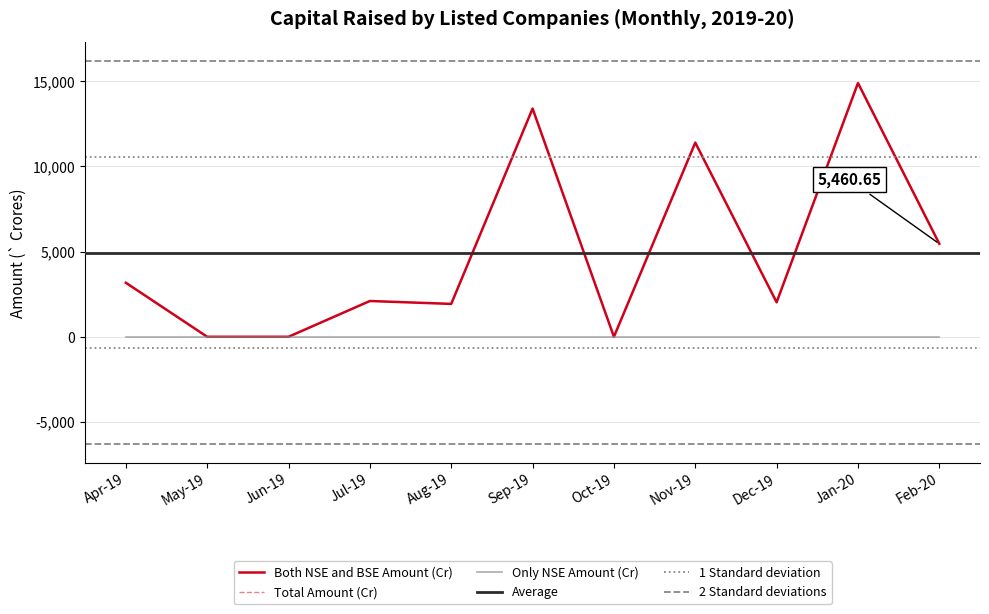

The Total Amount (Cr) series shows 3172.8 at Apr-19. True or false?

True